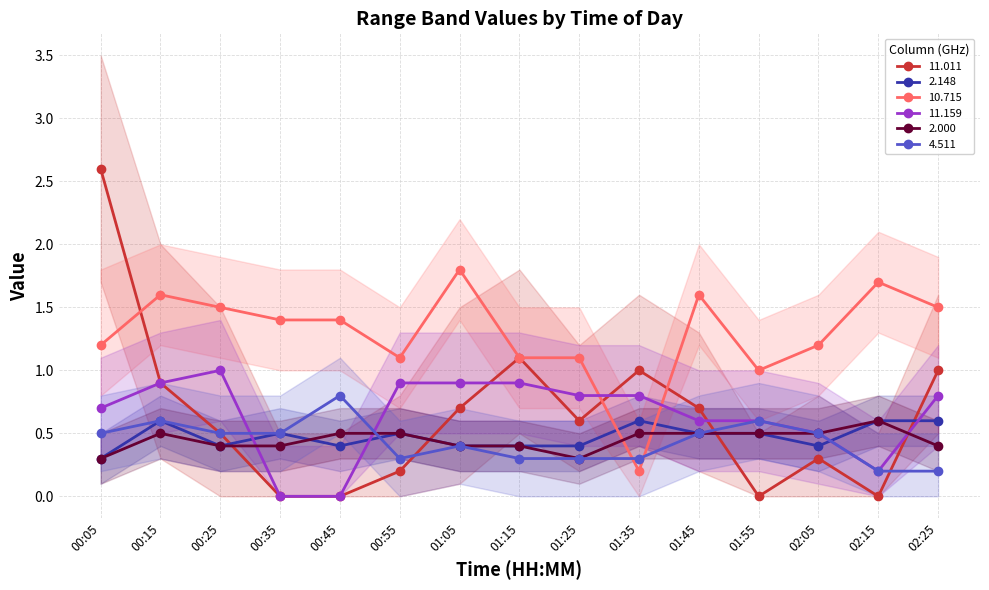

True or false: 10.715 has more than 0 interior local peaks.

True